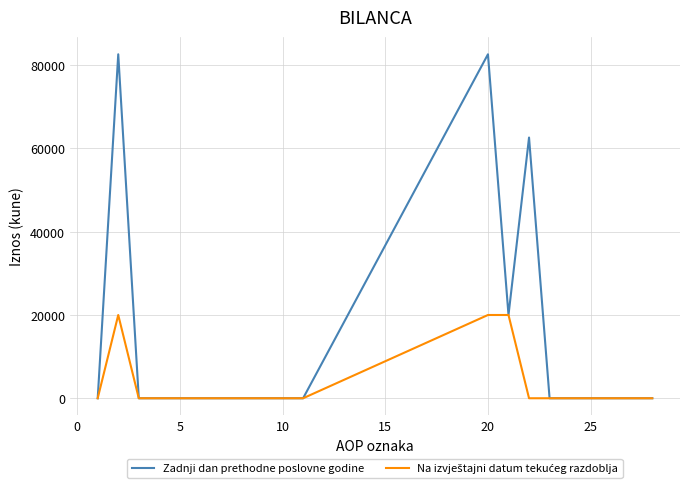

Which series has the largest range (max minus min)?

Zadnji dan prethodne poslovne godine